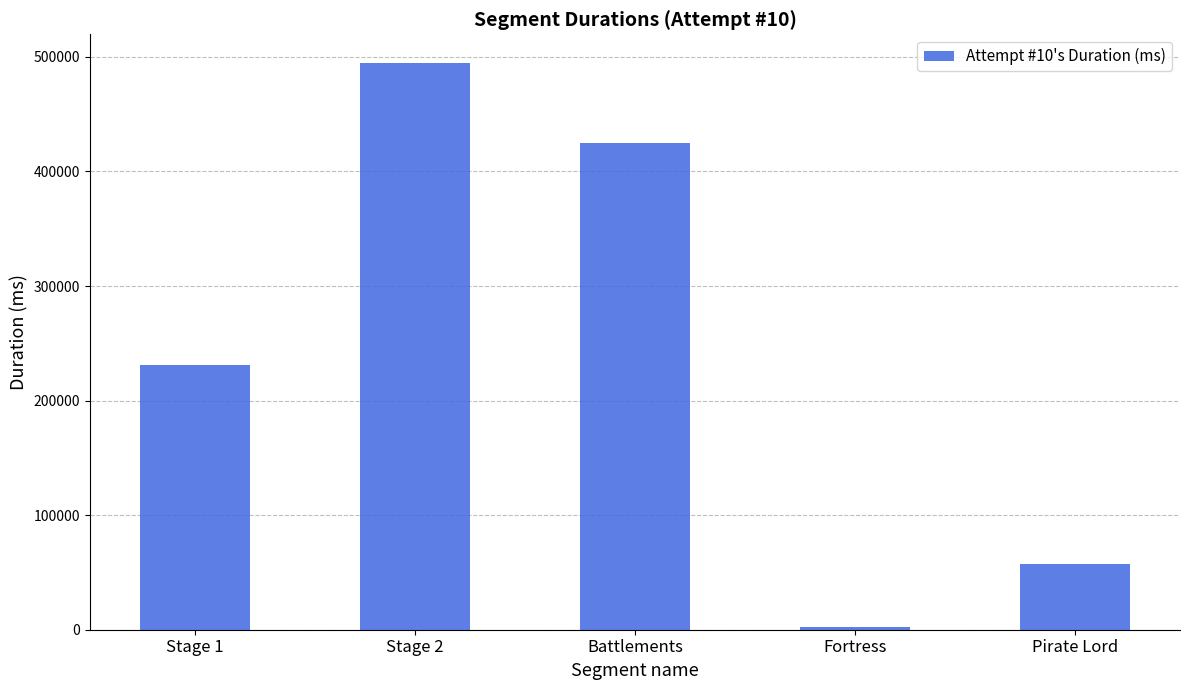

Reading left to right, extract all data points from this chart.

231430	494937	424861	2700	57497